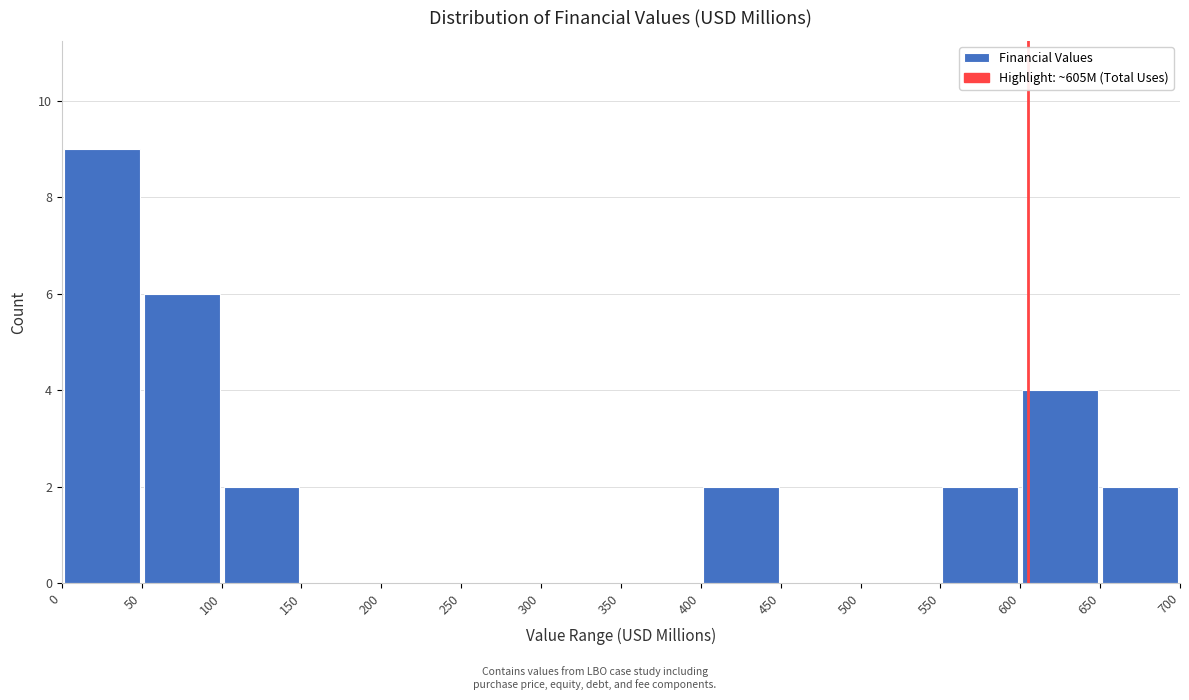

What is the height of the bar covering 550 to 600 on the x-axis? The values are not printed on the chart, so give them approximately, as read against the axis.

2